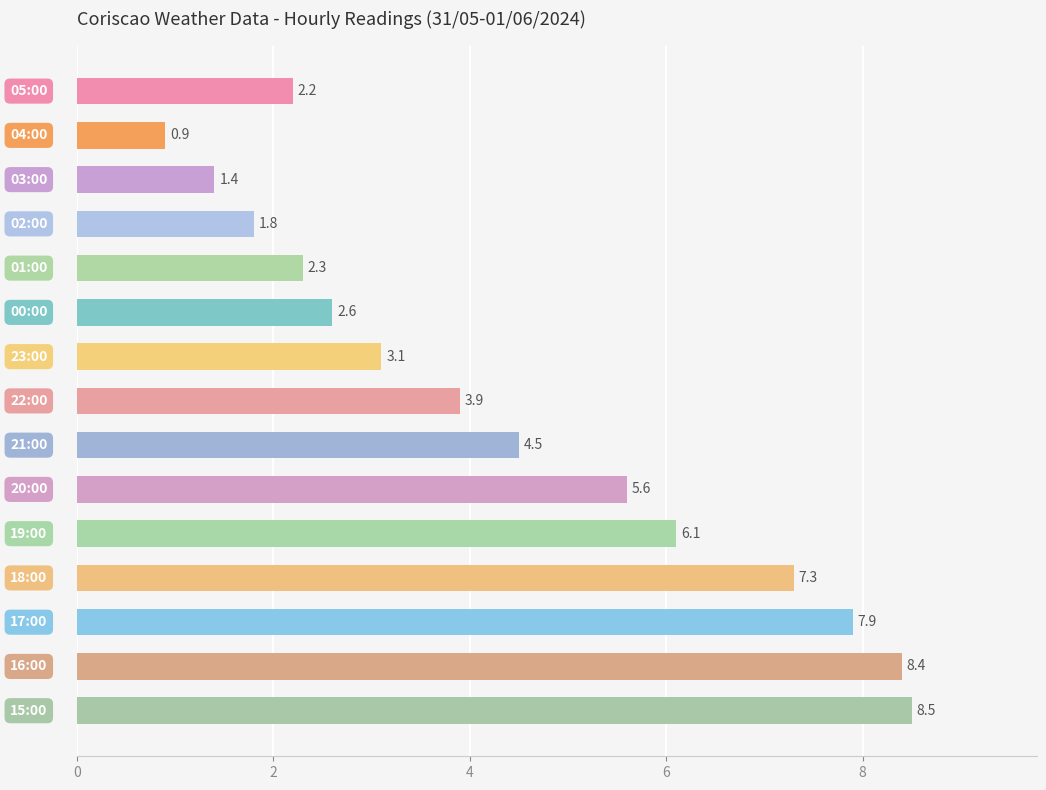

Reading bottom to top, extract all data points from this chart.

8.5	8.4	7.9	7.3	6.1	5.6	4.5	3.9	3.1	2.6	2.3	1.8	1.4	0.9	2.2